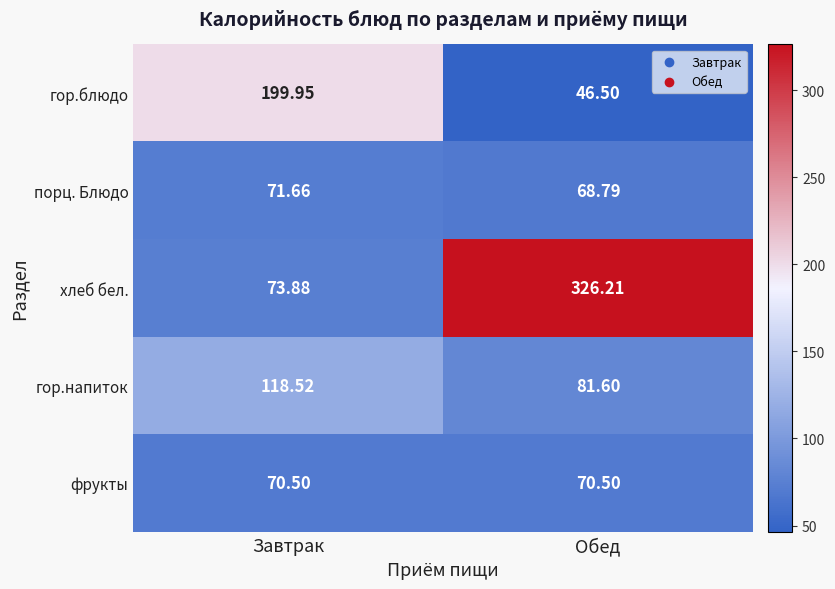

List the labels in order of хлеб бел. value, largest first.

Обед, Завтрак